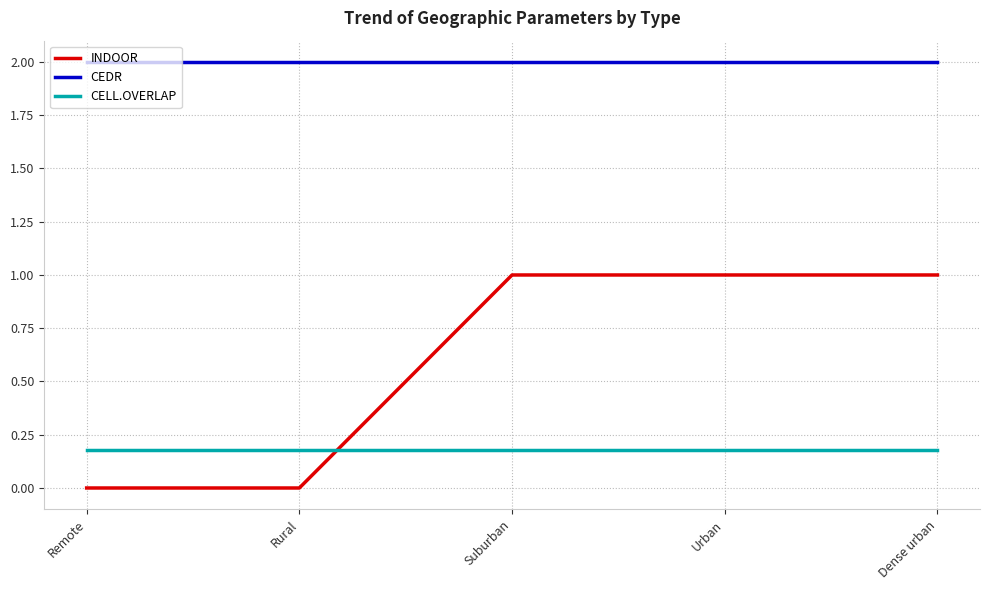

True or false: CELL.OVERLAP has a value of 0.3 at Remote.

False